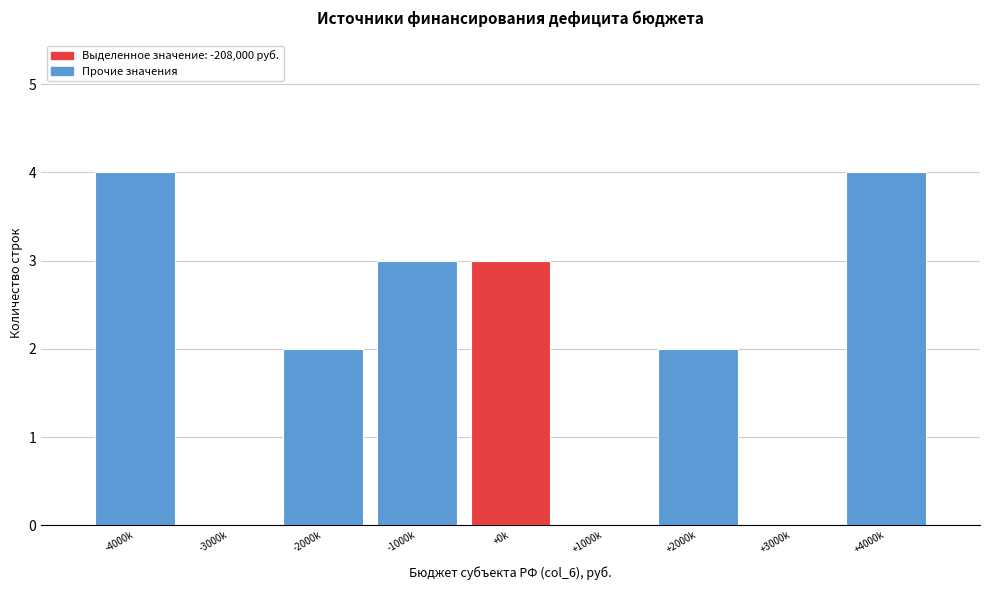

Reading left to right, what are all the values shown in this chart?

-4000k=4	-3000k=0	-2000k=2	-1000k=3	+0k=3	+1000k=0	+2000k=2	+3000k=0	+4000k=4